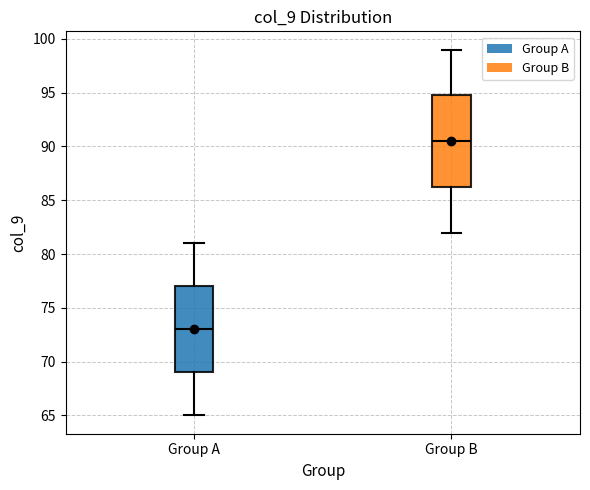

Reading left to right, transcribe this box plot: for each box, give where its median line is, the range the box spans, and where its two whiskers end, as read against the y-axis. The values are not printed on the chart, so give them approximately, as read against the axis.

Group A: median 73.0, box 69.0 to 77.0, whiskers 65.0 to 81.0
Group B: median 90.5, box 86.5 to 95.0, whiskers 82.0 to 99.0